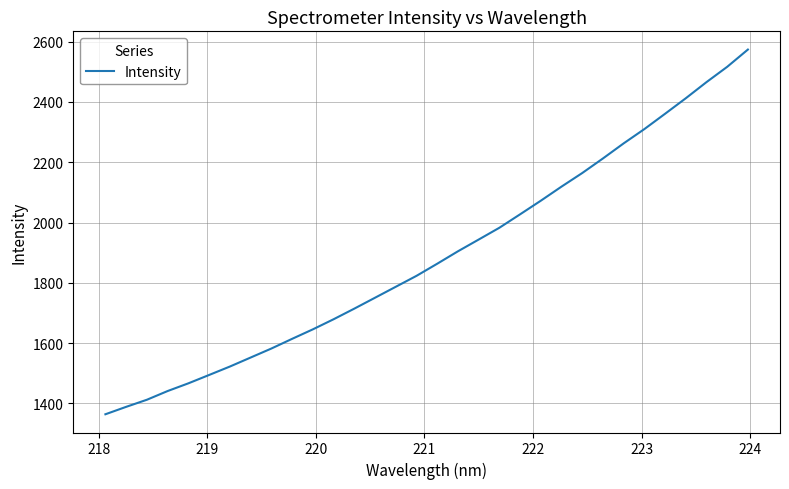

What is the difference between the maximum and minimum values?

1209.4